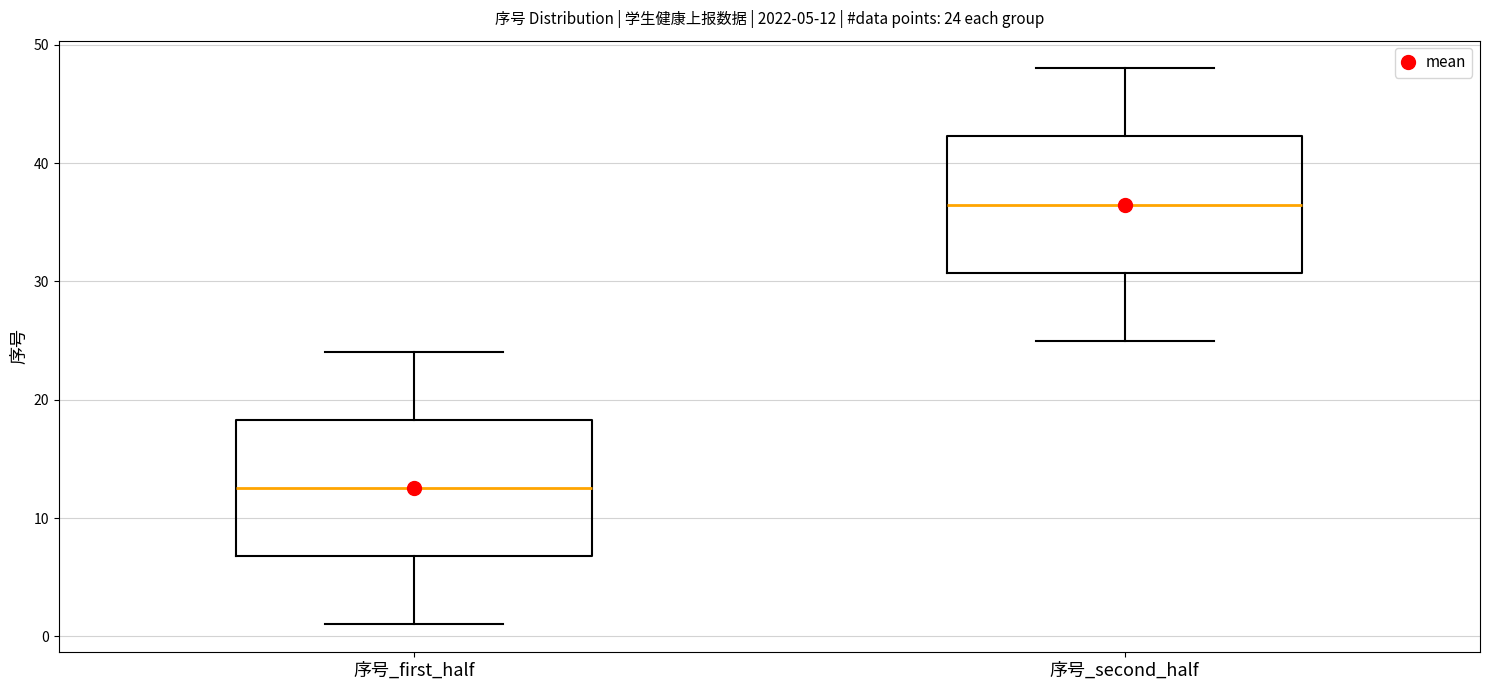

Which box has the lowest median line?

序号_first_half